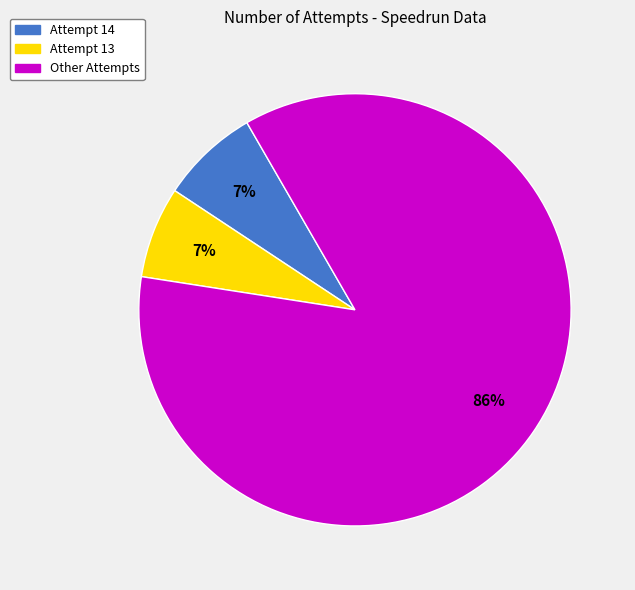

How many slices are in this pie chart?

3